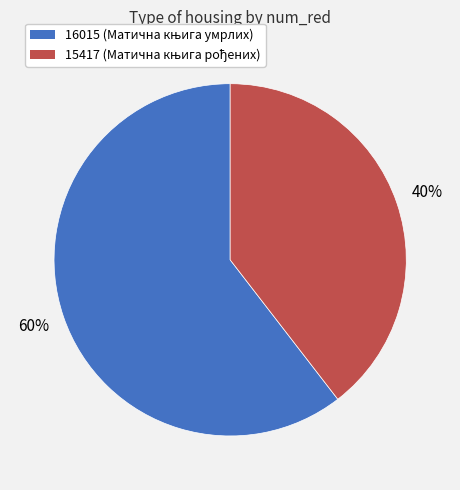

Rank the categories by value from highest to lowest.

16015, 15417